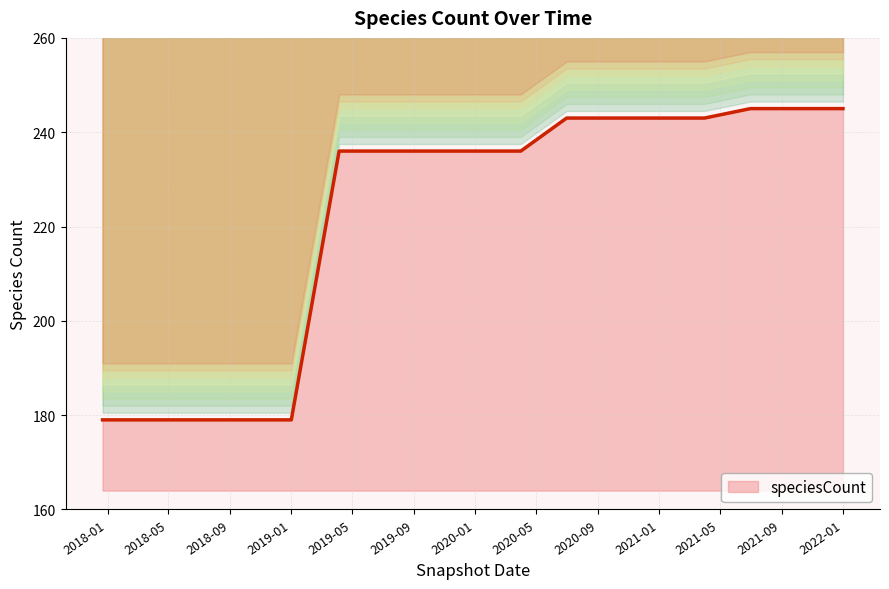

The value of speciesCount at 2021-01 is 52. True or false?

False